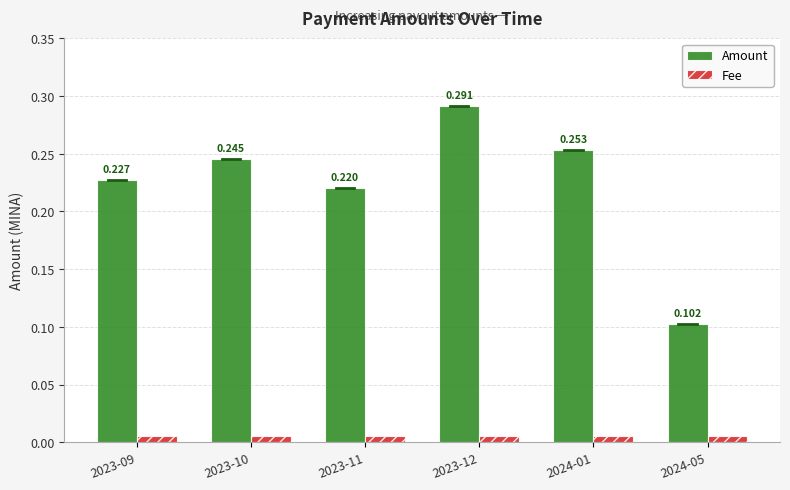

Which series has the largest total across all categories?

Amount